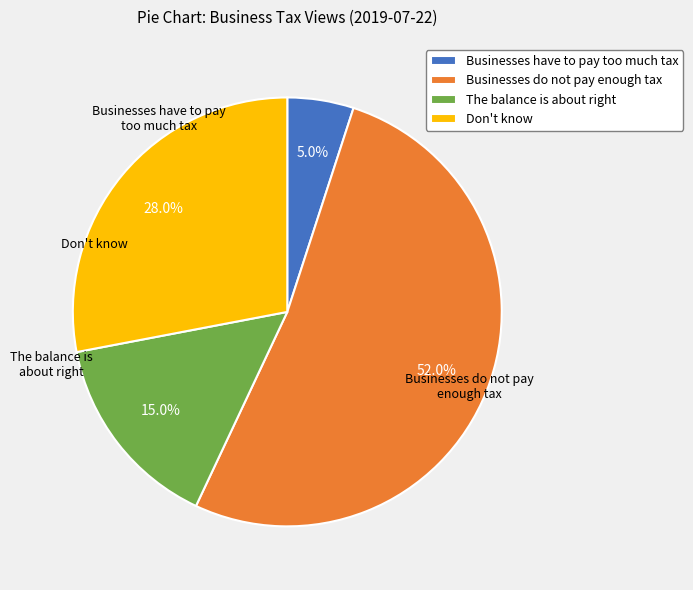

The Businesses have to pay too much tax slice represents 17% of the pie. True or false?

False